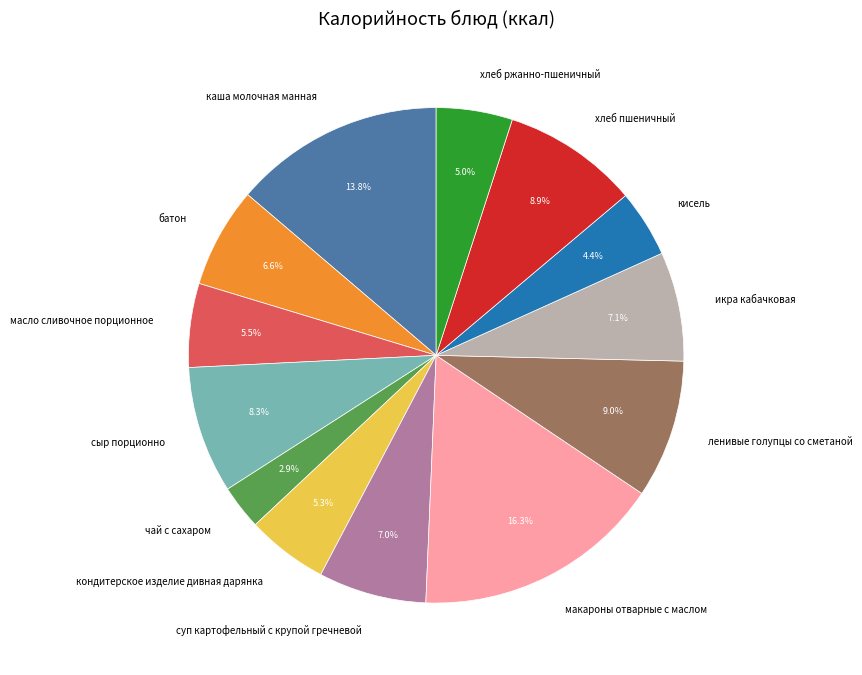

Is there a majority slice in this chart?

No